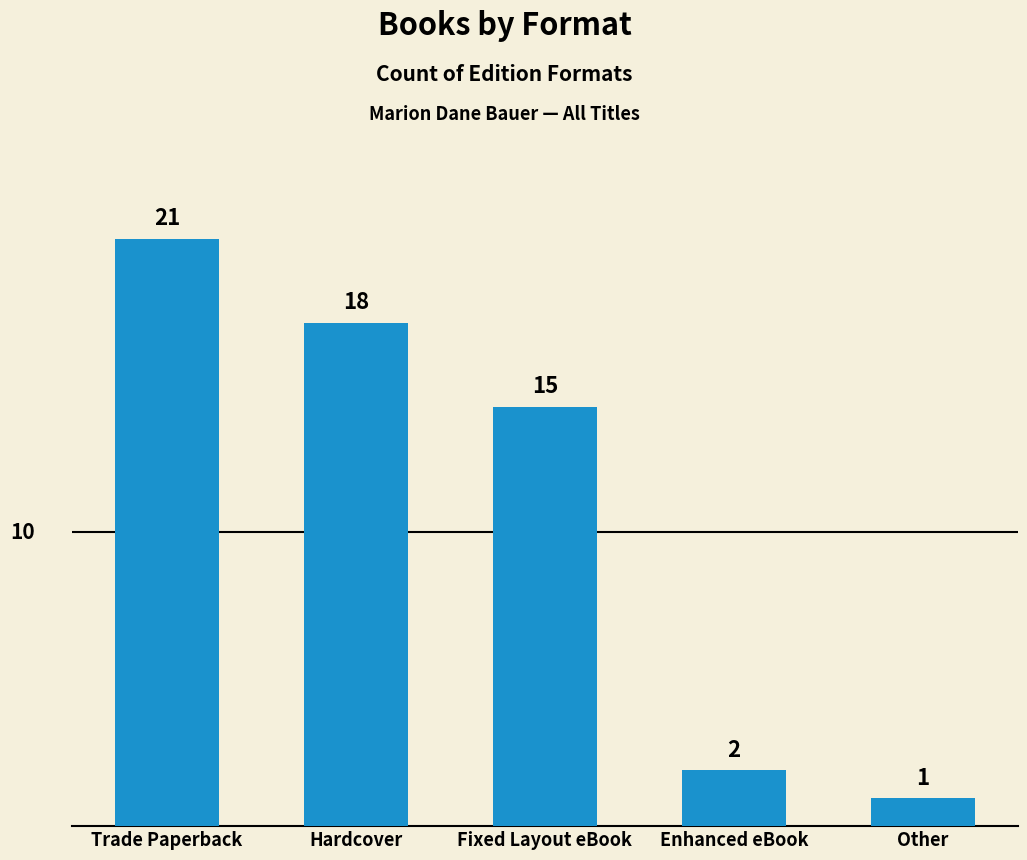

Reading left to right, transcribe all the data shown in this chart.

Trade Paperback=21	Hardcover=18	Fixed Layout eBook=15	Enhanced eBook=2	Other=1